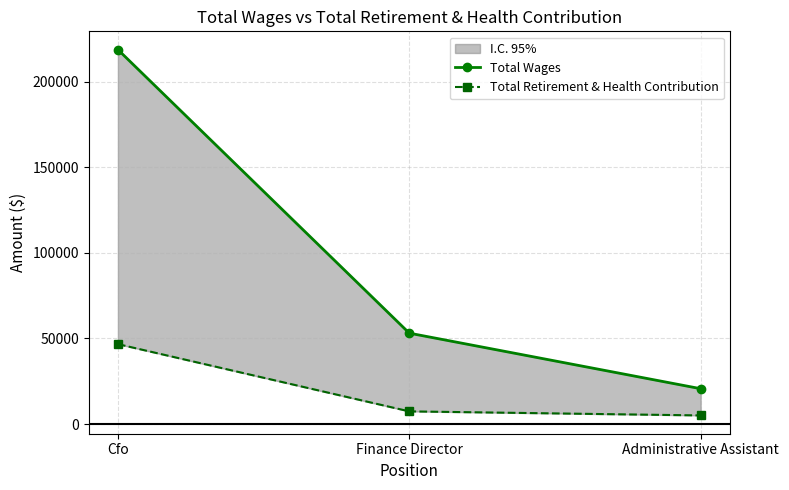

The Total Retirement & Health Contribution series shows 46650 at Cfo. True or false?

True